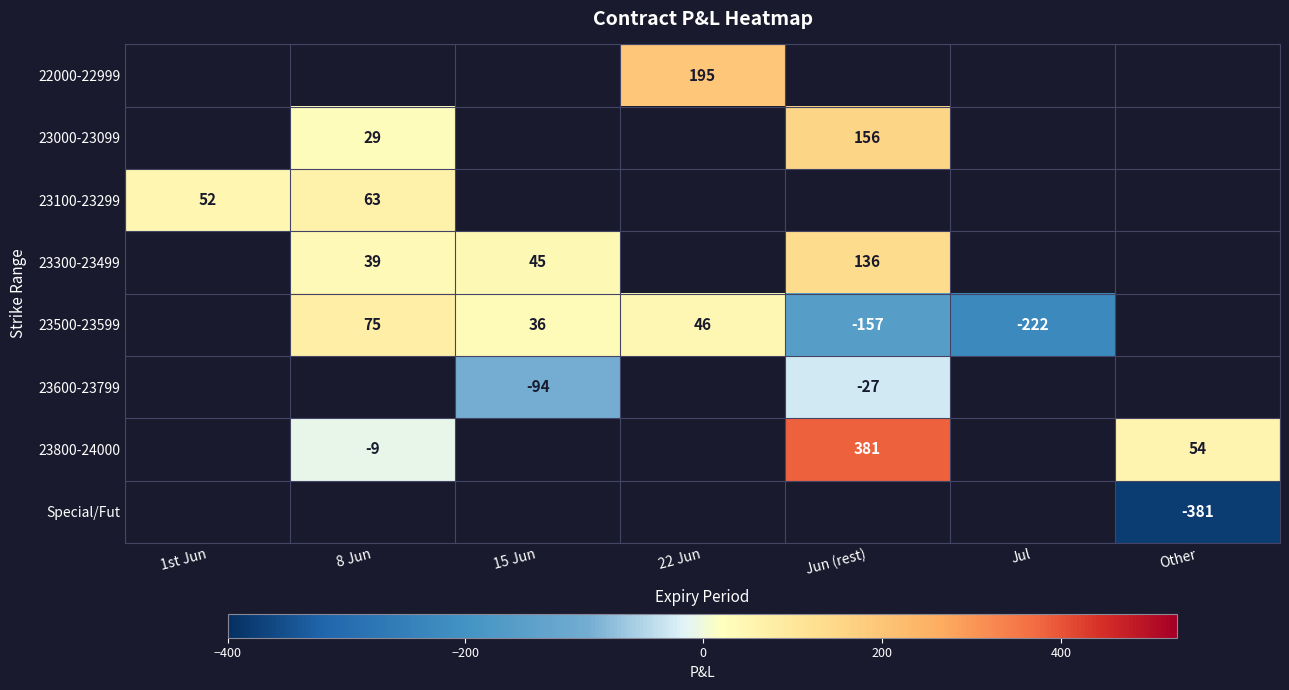

What is the sum of the 23600-23799 values at Jun (rest) and 15 Jun?

-121